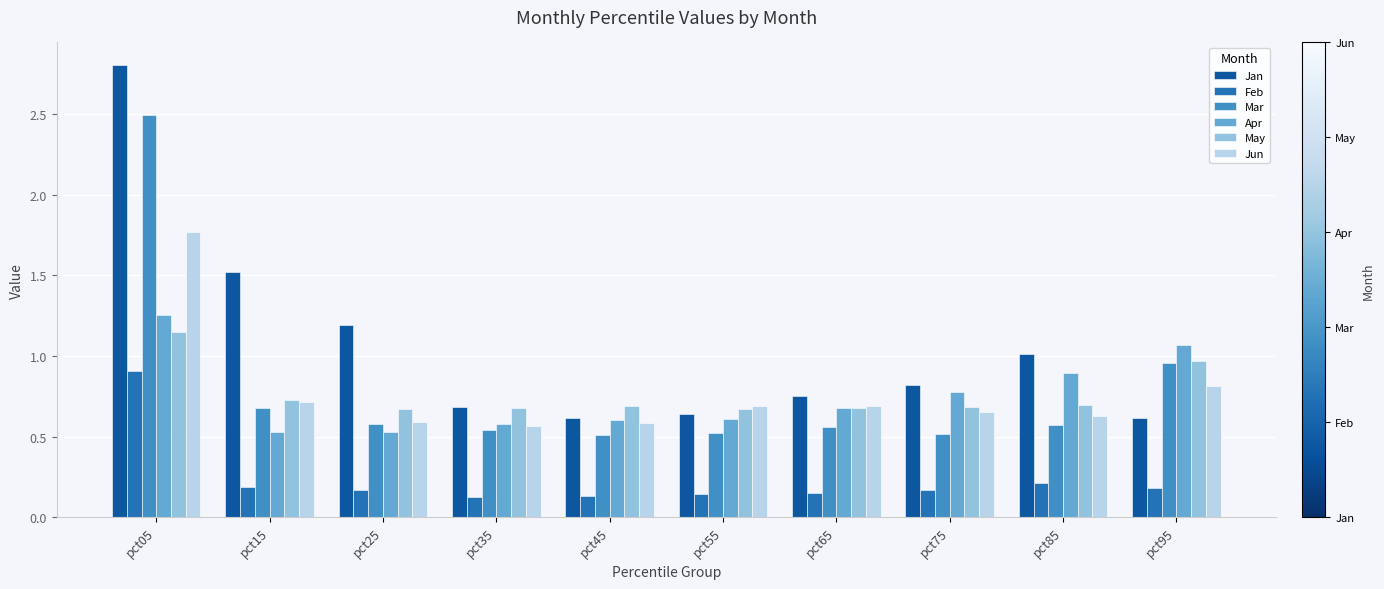

The value of Feb at pct15 is 0.2. True or false?

True